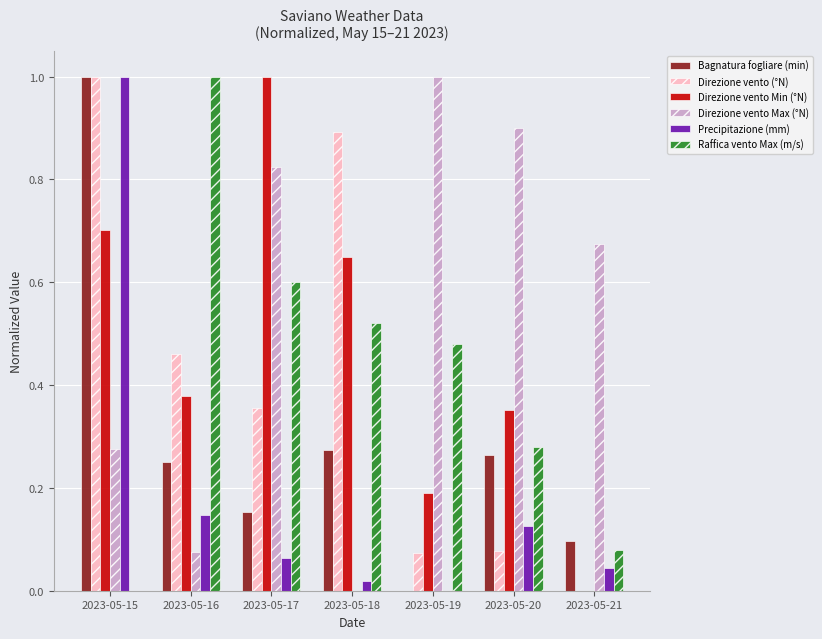

Which series changed the most between 2023-05-17 and 2023-05-19?

Direzione vento Min (°N)